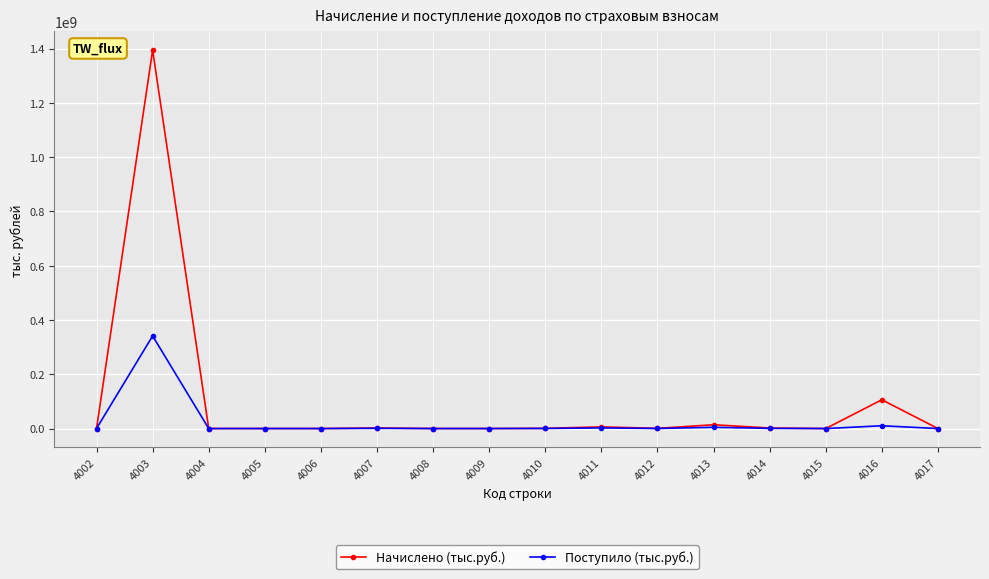

How many values in the Начислено (тыс.руб.) series are below 722006?

8